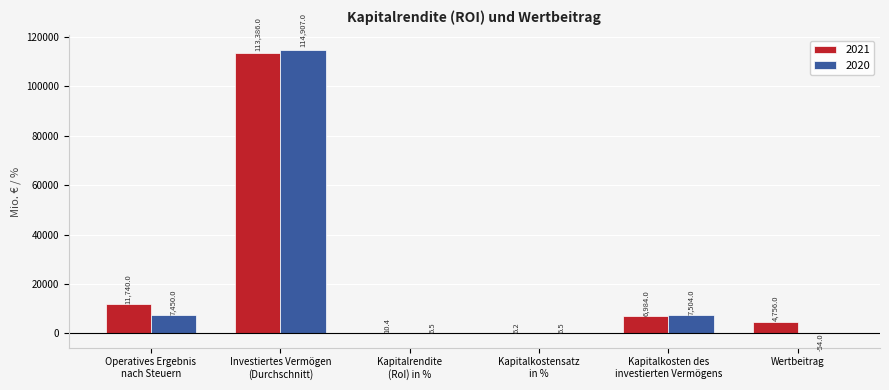

What is the difference between the 2020 values at Investiertes Vermögen
(Durchschnitt) and Kapitalkostensatz
in %?

114900.5